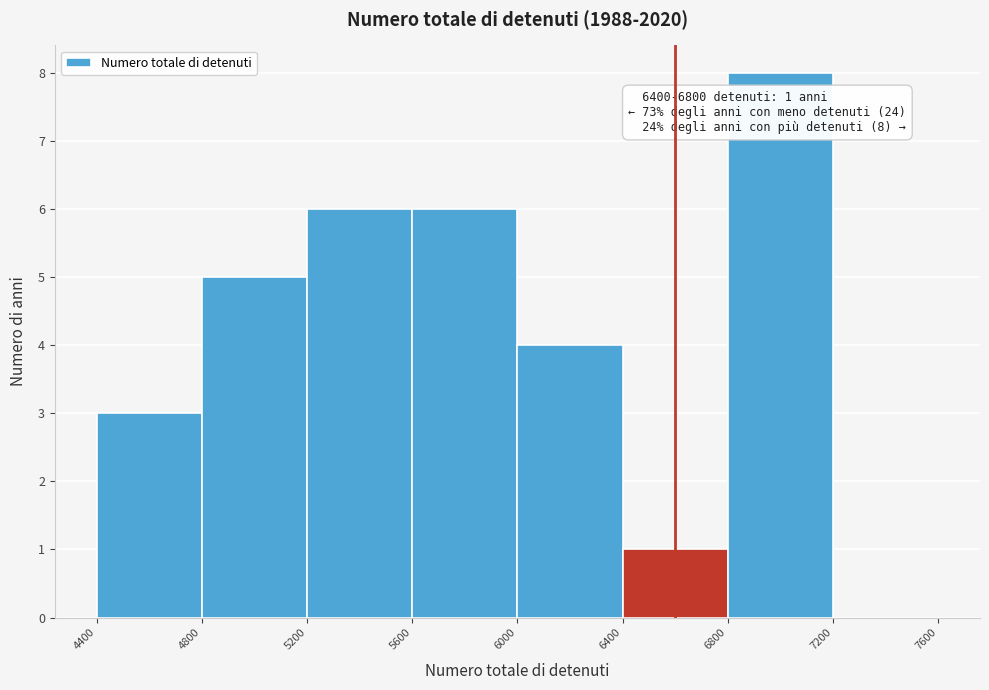

Which range on the x-axis has the tallest bar?

6800 to 7200